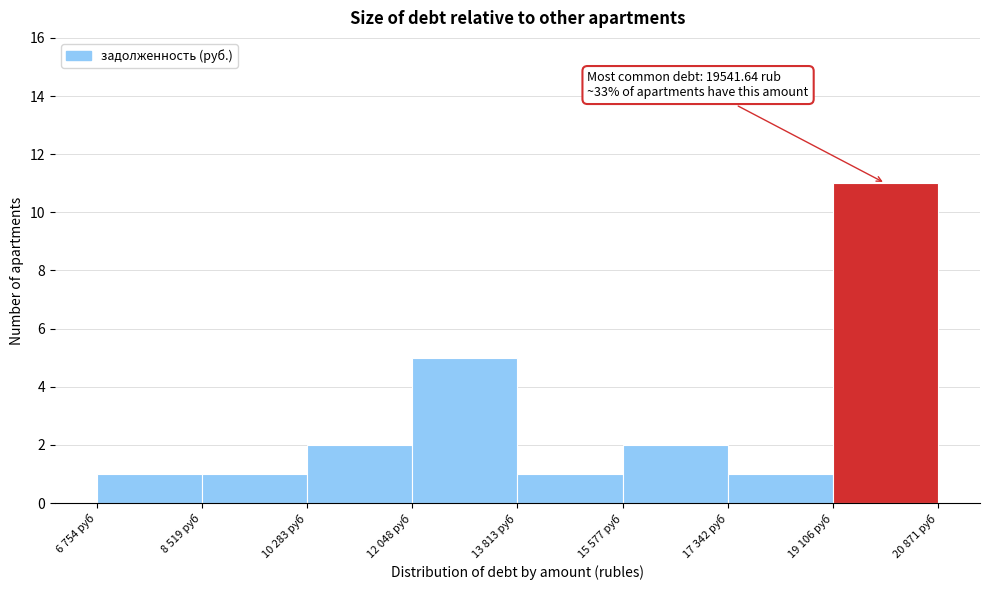

Reading right to left, transcribe all the data shown in this chart.

11	1	2	1	5	2	1	1